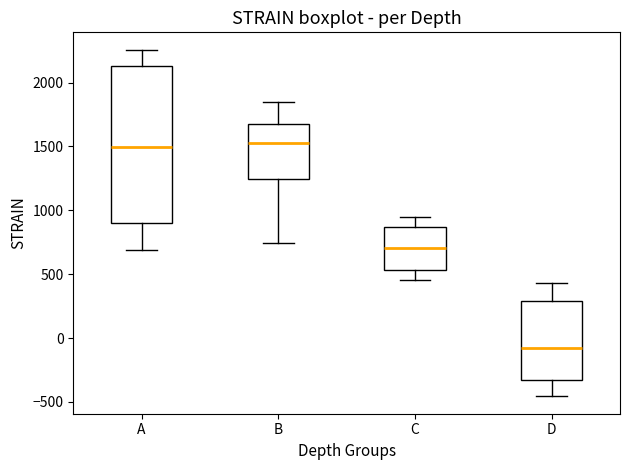

Reading left to right, transcribe this box plot: for each box, give where its median line is, the range the box spans, and where its two whiskers end, as read against the y-axis. The values are not printed on the chart, so give them approximately, as read against the axis.

A: median 1500, box 900 to 2150, whiskers 700 to 2250
B: median 1550, box 1250 to 1700, whiskers 750 to 1850
C: median 700, box 550 to 850, whiskers 450 to 950
D: median -100, box -350 to 300, whiskers -450 to 450